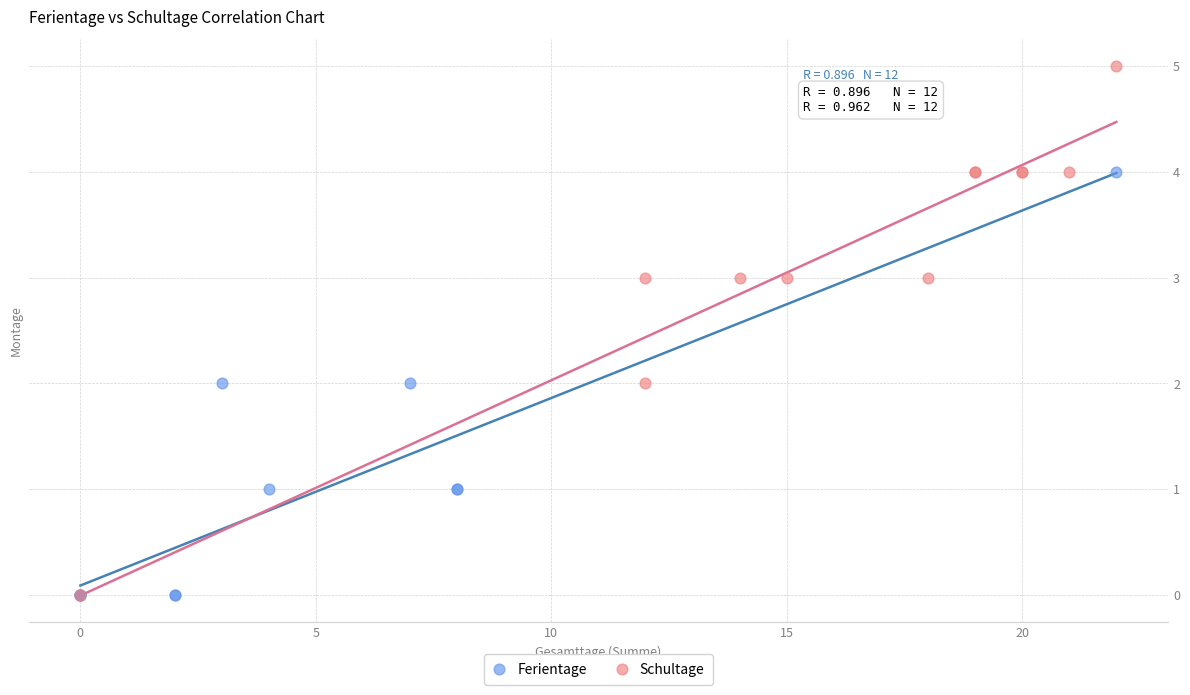

Which series has the largest Y range (max minus min)?

Schultage